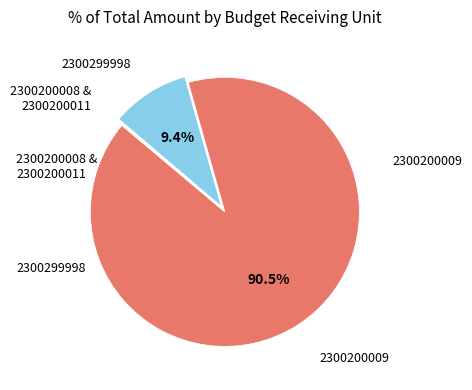

Is there any slice that represents more than half of the pie?

Yes